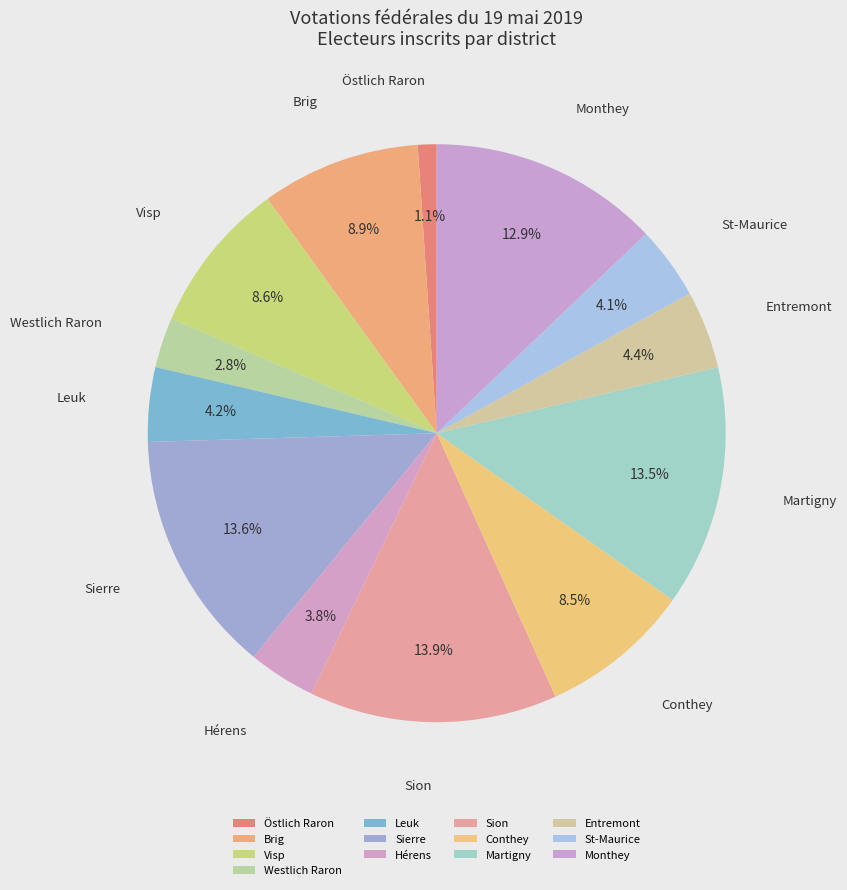

Which has a higher value, Conthey or Sierre?

Sierre